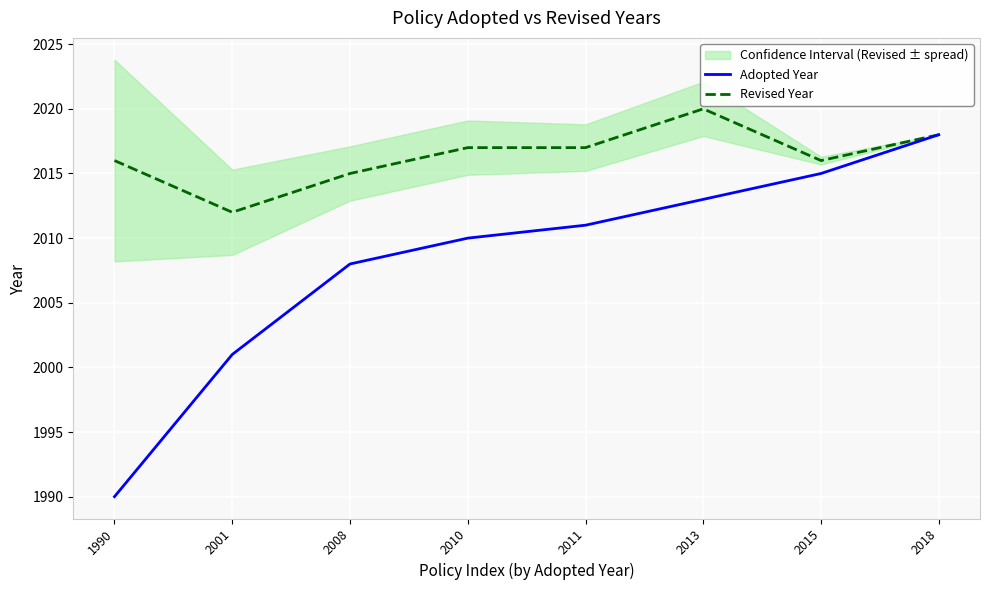

What are all the series names shown in the legend?

Adopted Year, Revised Year